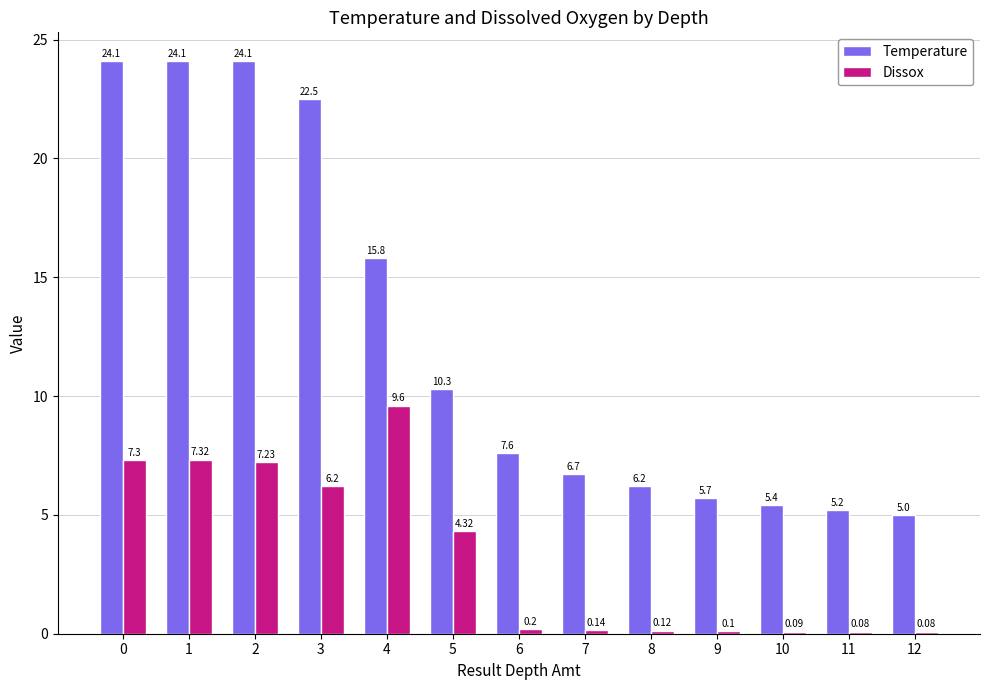

Between 6 and 8, which series saw the biggest shift?

Temperature